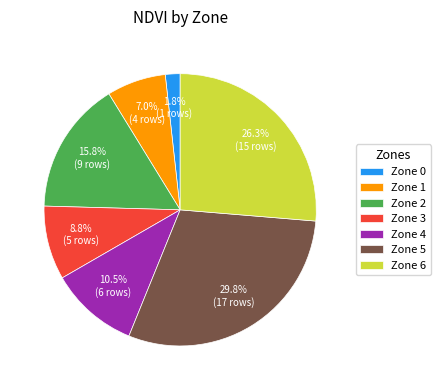

True or false: Zone 3 accounts for 21% of the total.

False